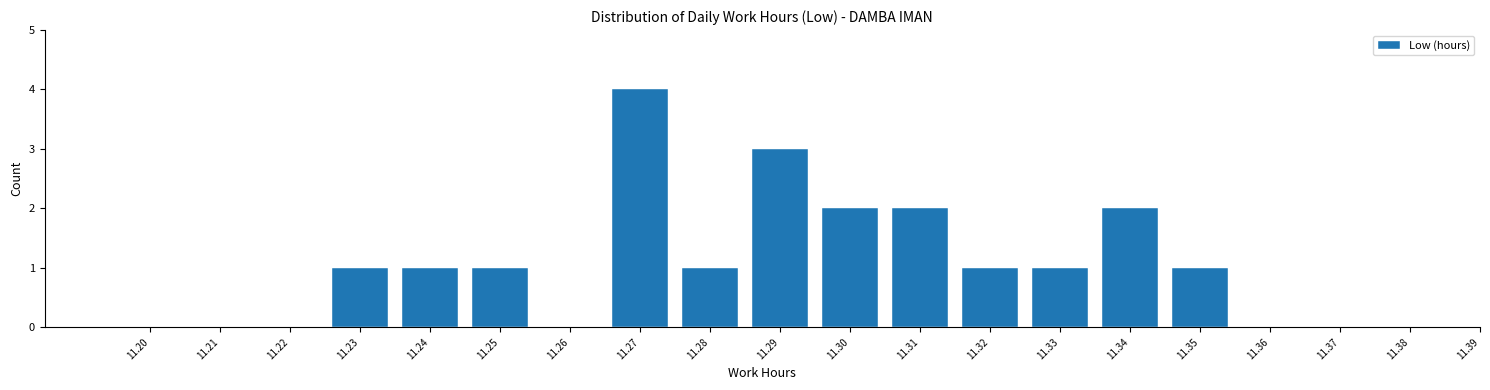

Reading left to right, list all the values displayed in this chart.

11.20=0	11.21=0	11.22=0	11.23=1	11.24=1	11.25=1	11.26=0	11.27=4	11.28=1	11.29=3	11.30=2	11.31=2	11.32=1	11.33=1	11.34=2	11.35=1	11.36=0	11.37=0	11.38=0	11.39=0